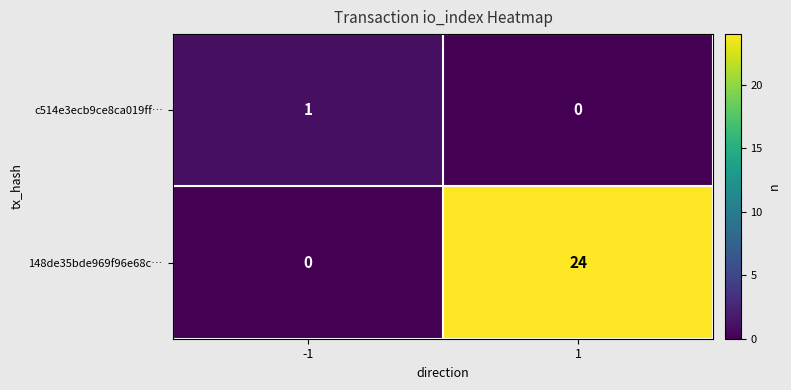

What is the total value across all series at -1?

1